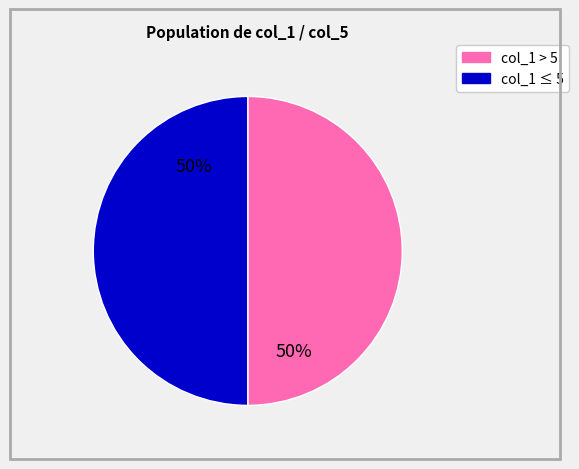

How many slices are in this pie chart?

2